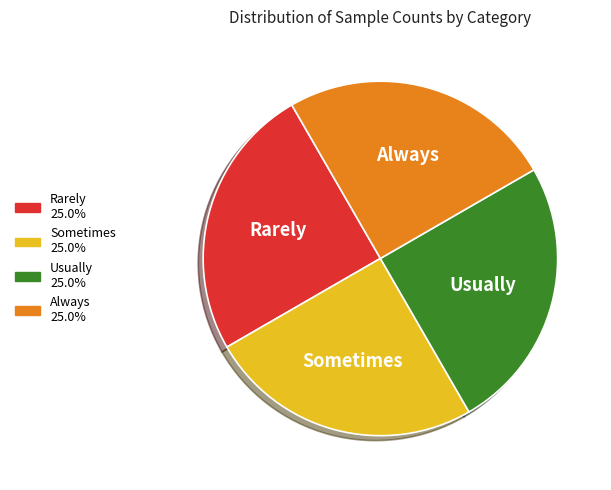

Count the number of slices in the pie.

4